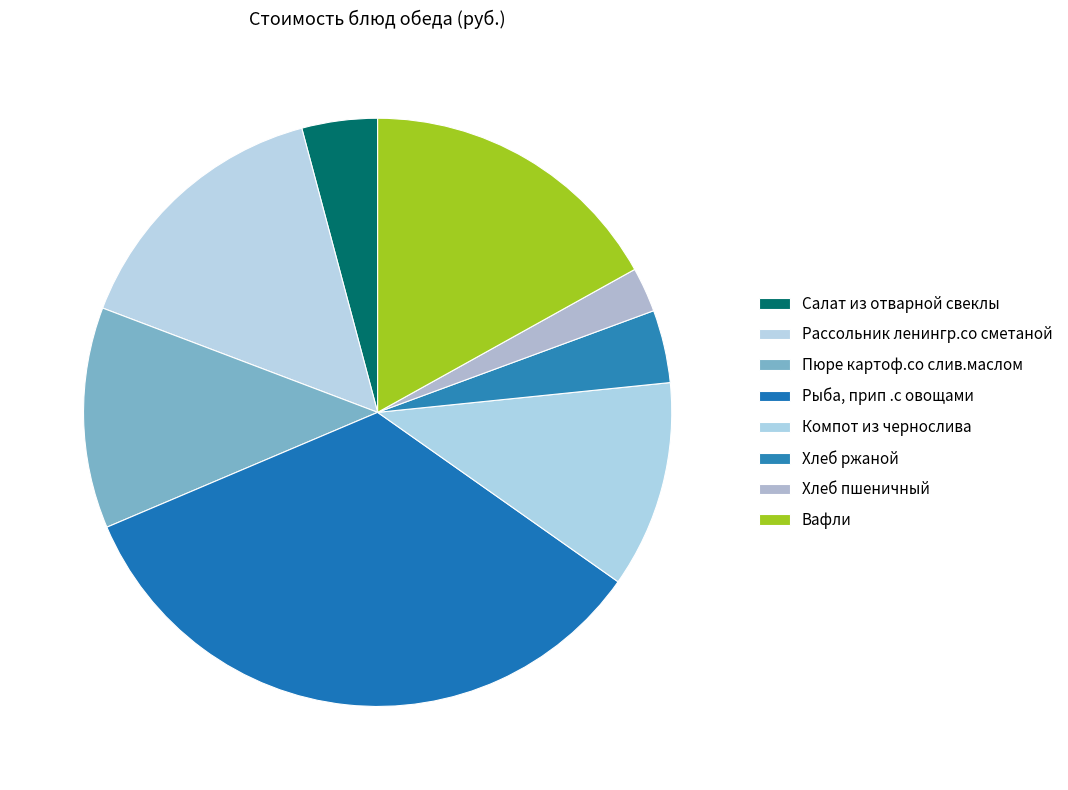

How many segments does this pie chart have?

8